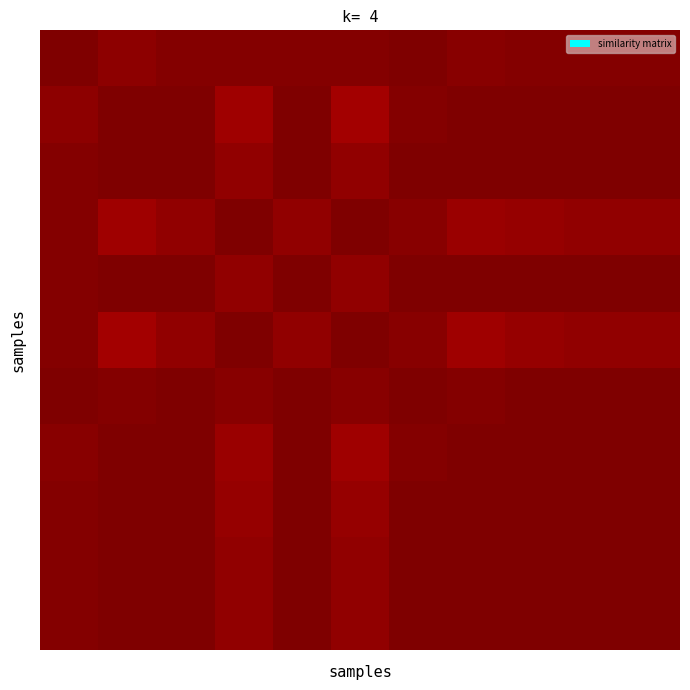

What is the smallest value displayed?

1.0